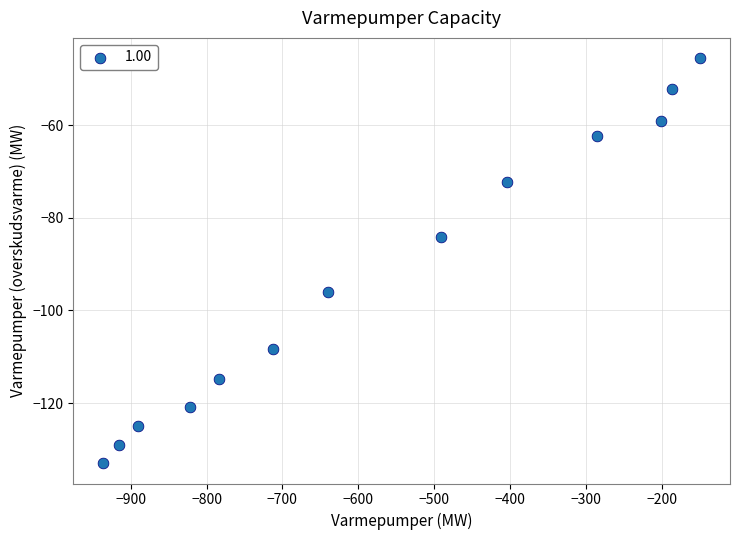

What is the range of Y values (max minus min)?

87.4